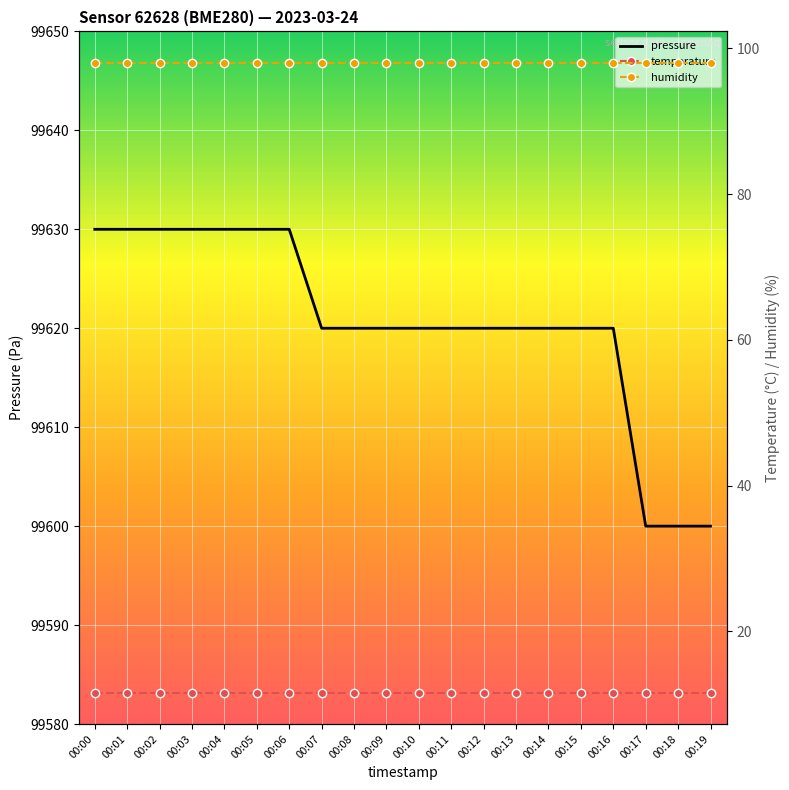

What is the maximum value for humidity?

98.0